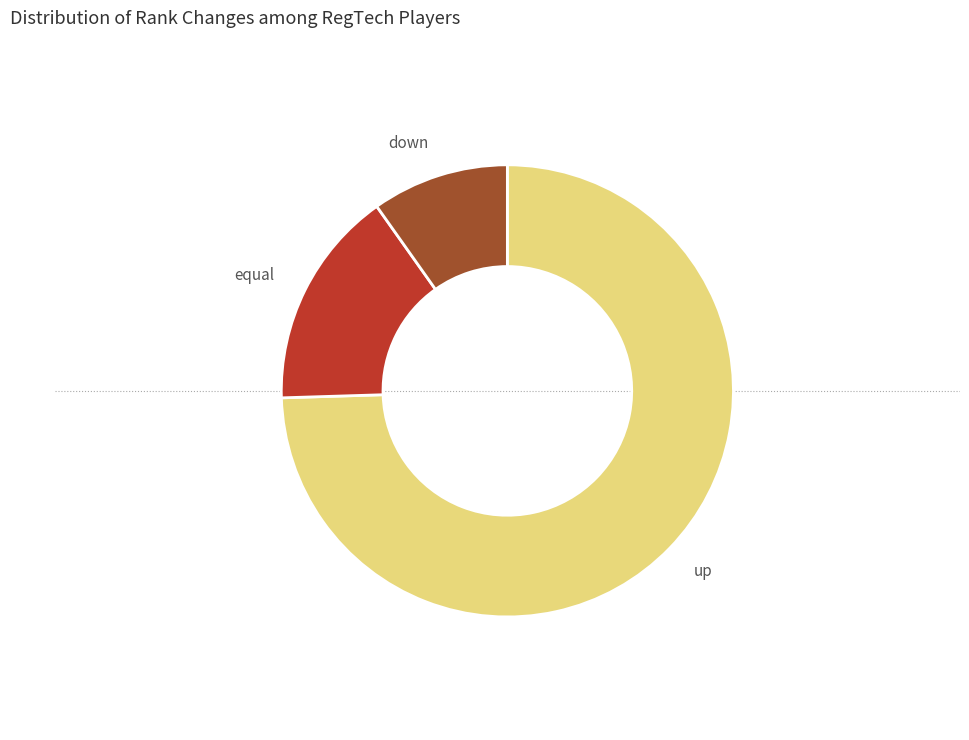

Does any single category account for the majority?

Yes